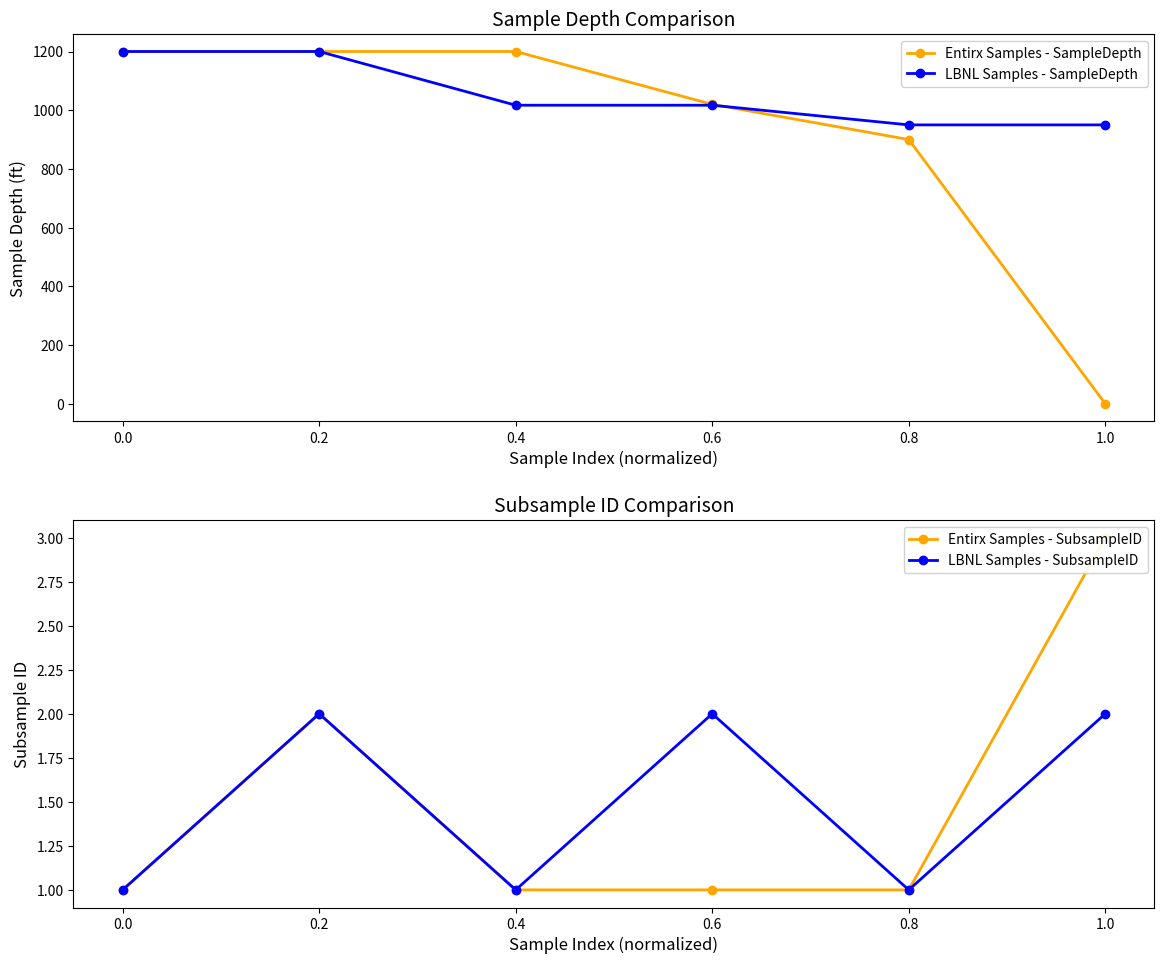

What is the average value of the Entirx Samples - SubsampleID series?

2